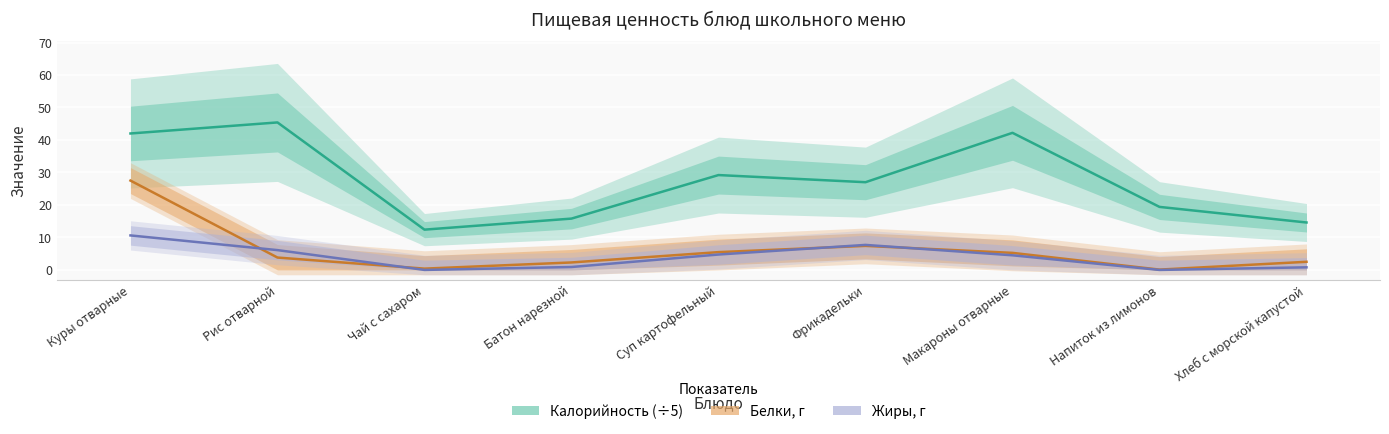

How many series are shown in this chart?

3